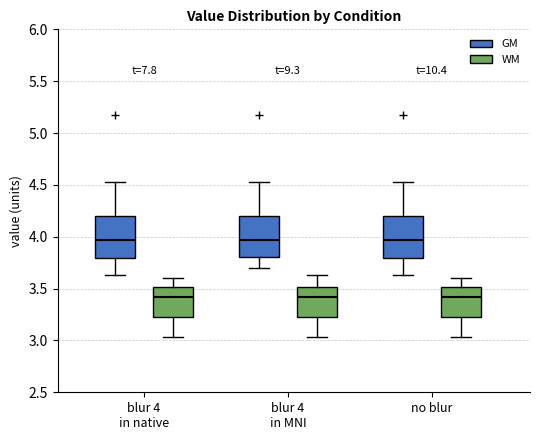

Where does the lower whisker of the box for blur 4 in native (GM) end on the y-axis? The values are not printed on the chart, so give them approximately, as read against the axis.

3.65